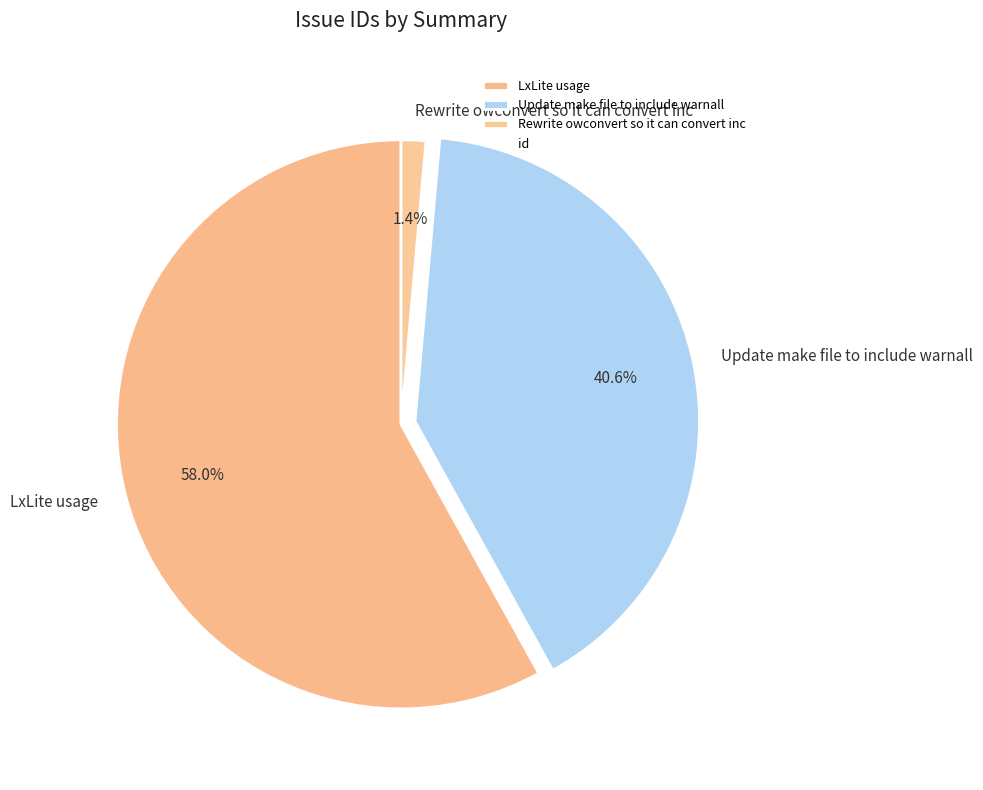

What is the ratio of the value at Update make file to include warnall to the value at LxLite usage?

0.7